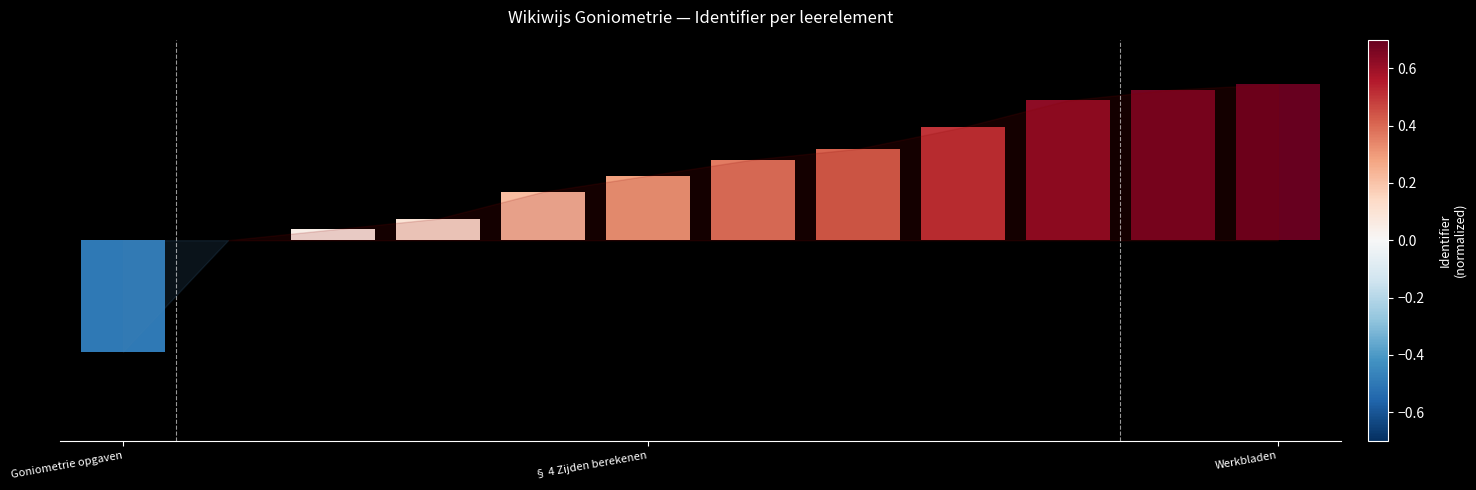

Are the bars horizontal?

No